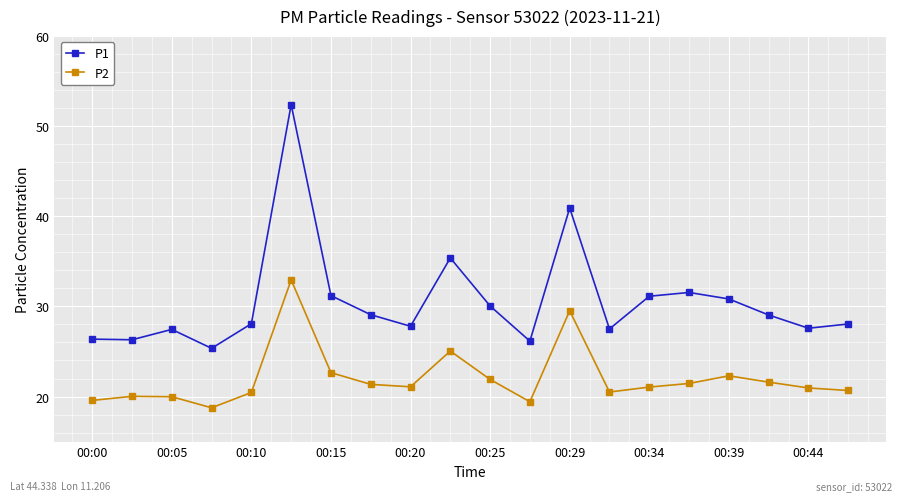

True or false: P2 has more than 2 interior local peaks.

True